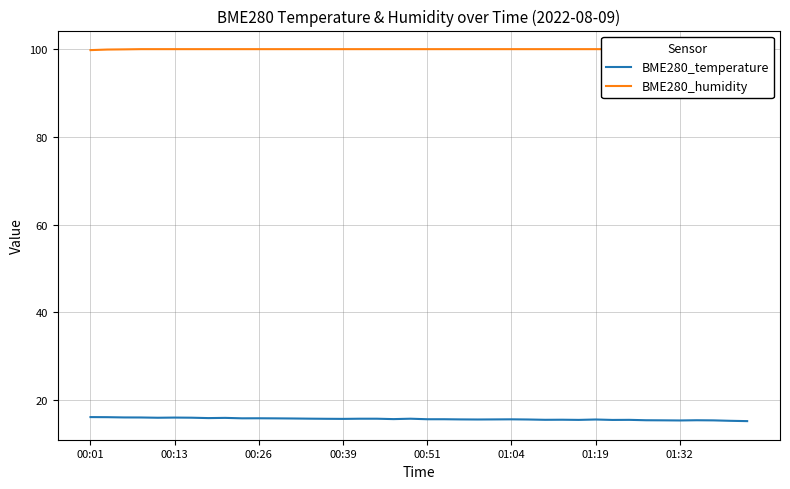

What is the minimum value for BME280_temperature?

15.2